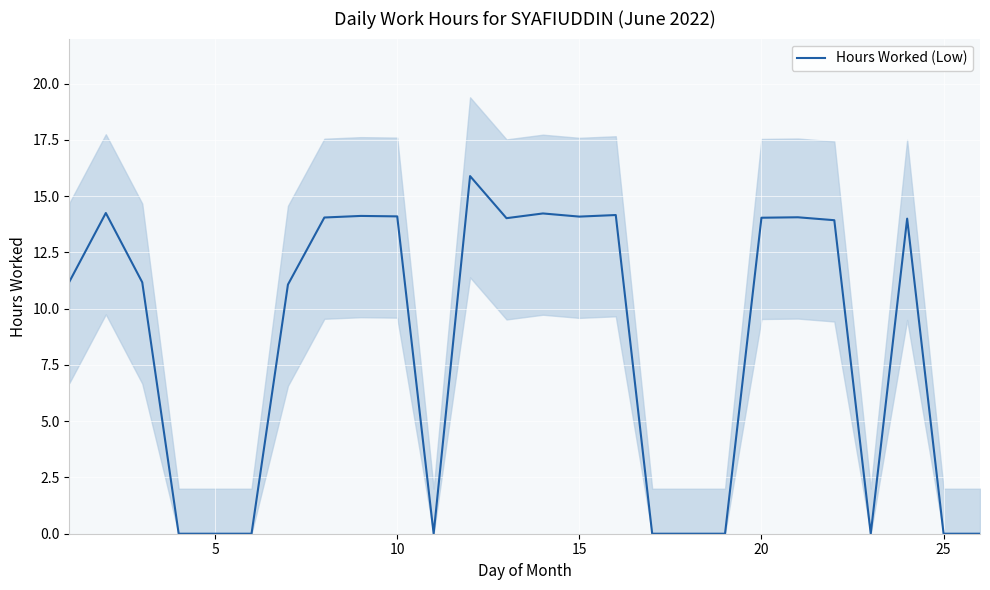

What is the maximum value for Hours Worked (Low)?

15.9